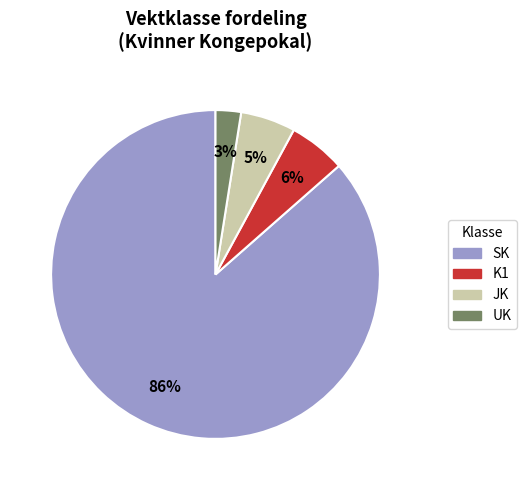

To the nearest percent, what is the average slice percentage?

25%